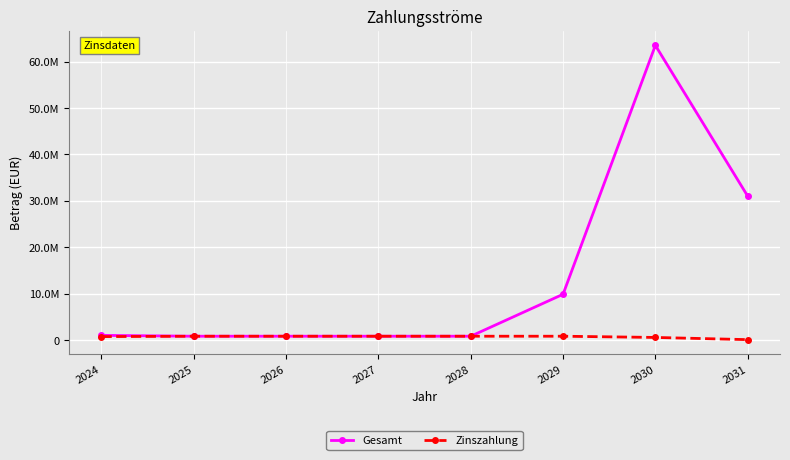

Where is Zinszahlung nearest to the value 422524?

2030